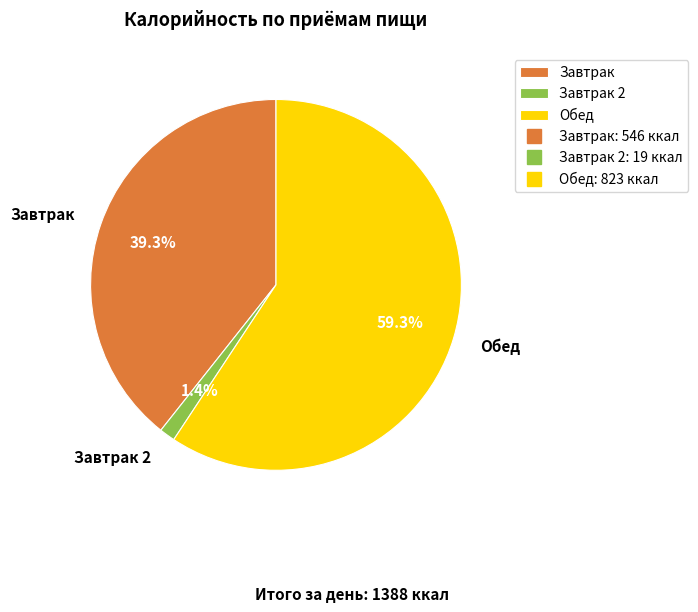

To the nearest percent, what is the difference between the largest and smallest slice percentages?

58%